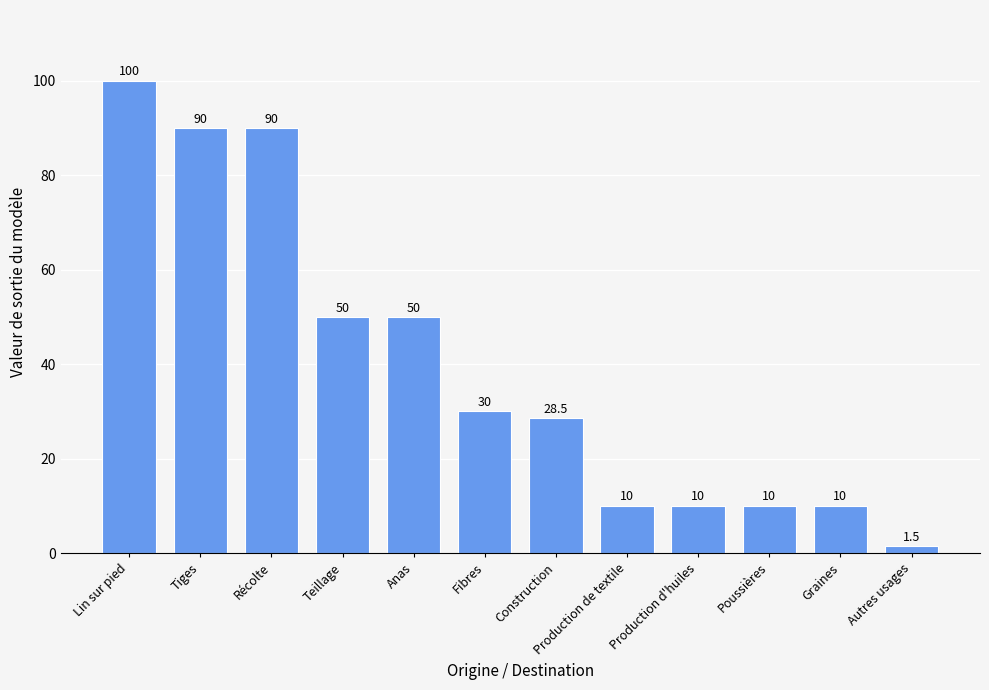

The chart shows a value of 10.0 at Poussières. True or false?

True